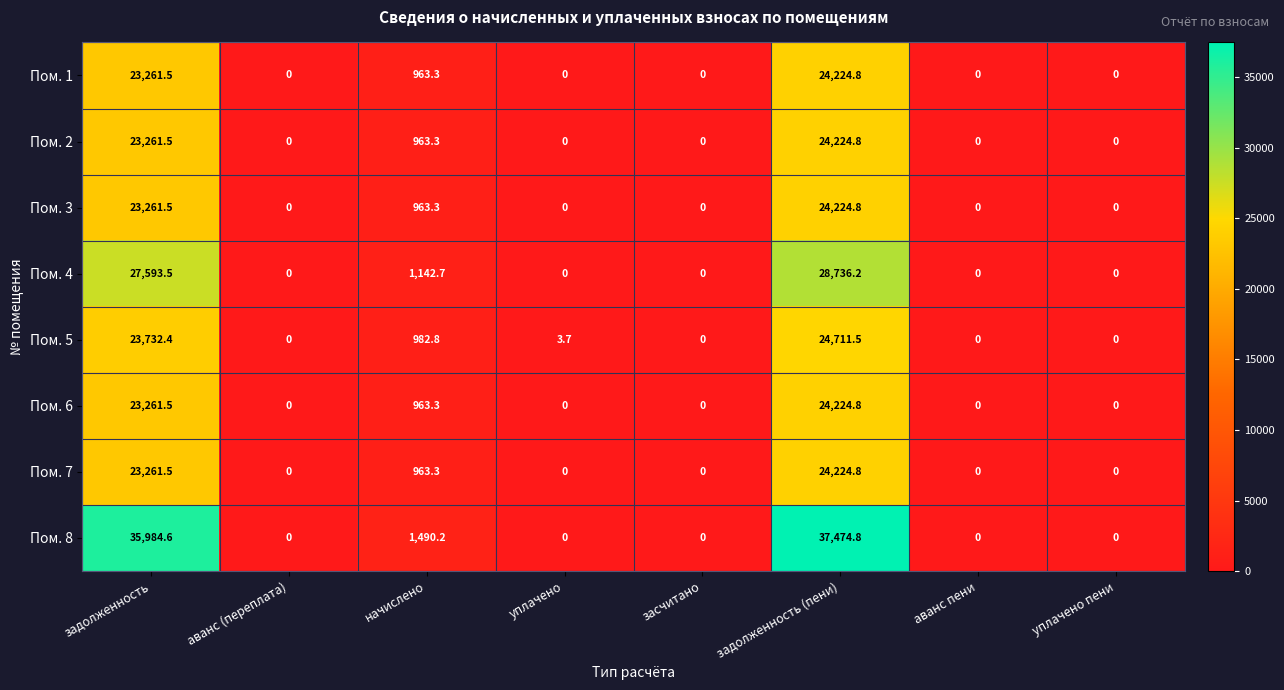

How many values in Пом. 3 are above zero?

3